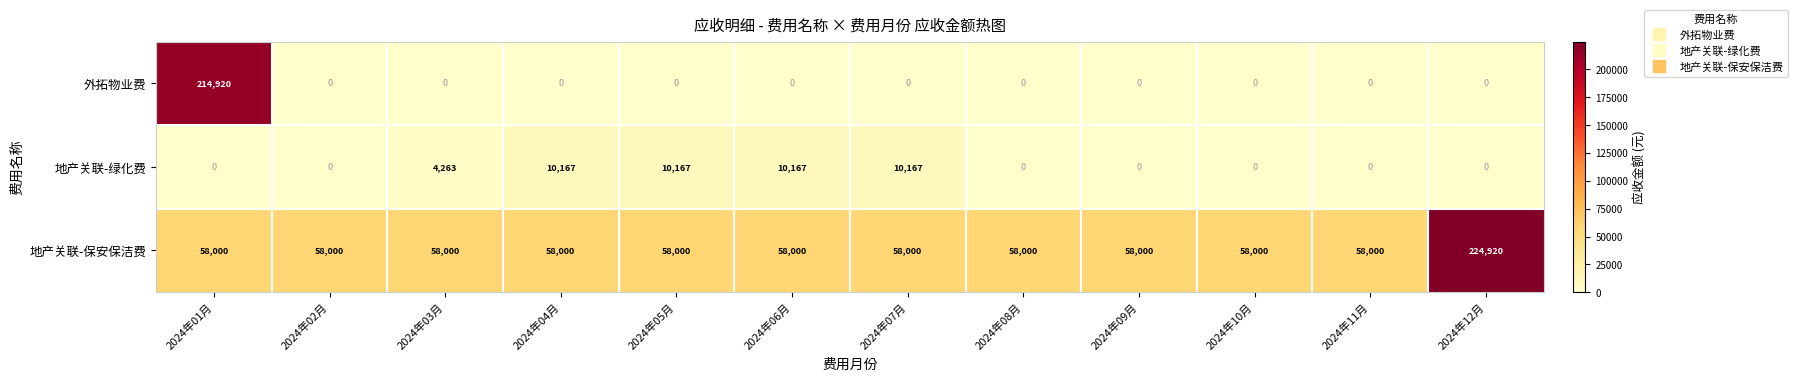

Which label corresponds to the largest value in the chart?

2024年12月